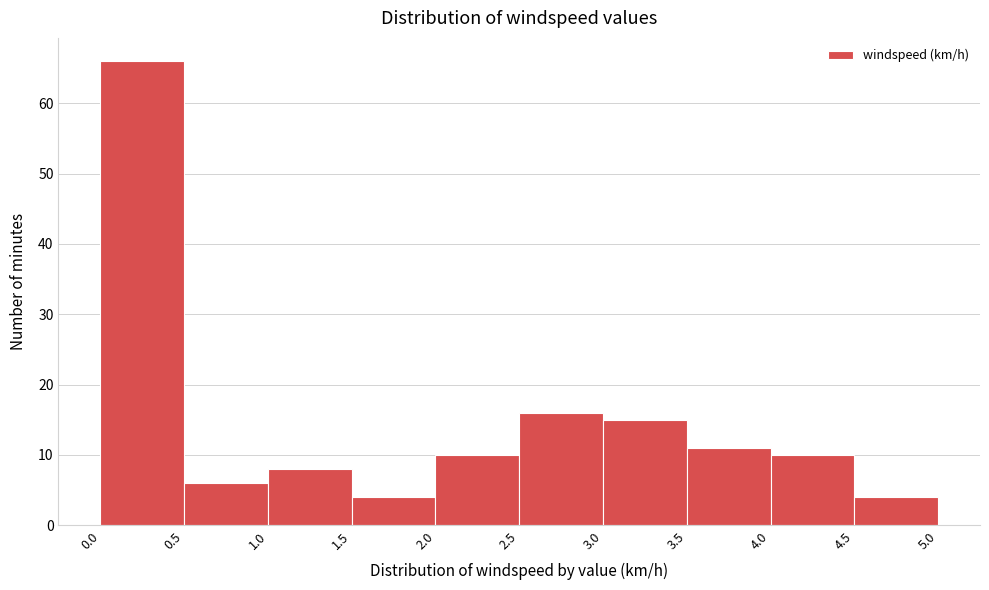

What is the height of the bar covering 1.5 to 2.0 on the x-axis? The values are not printed on the chart, so give them approximately, as read against the axis.

4